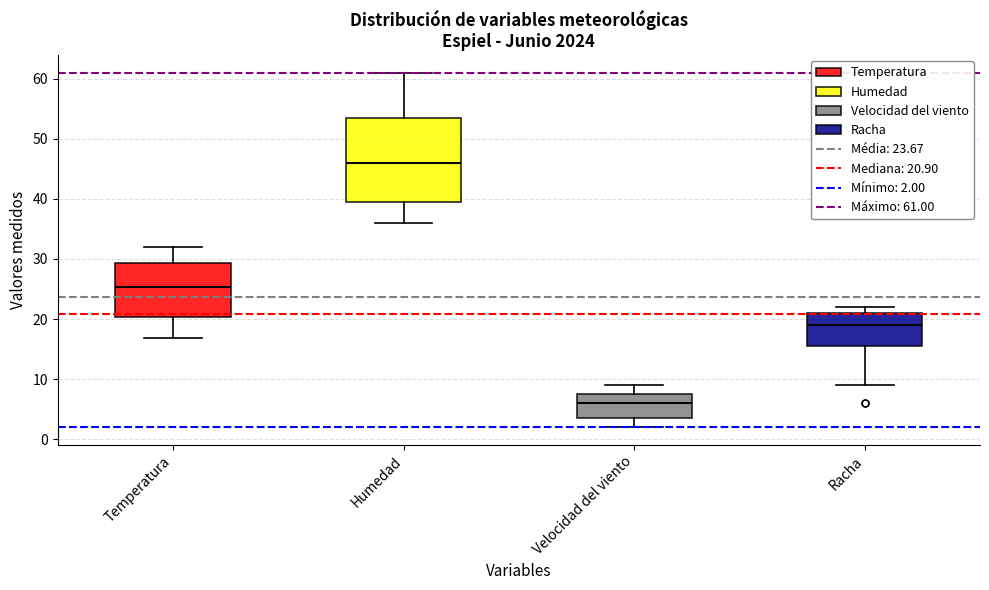

Which box has the highest median line?

Humedad